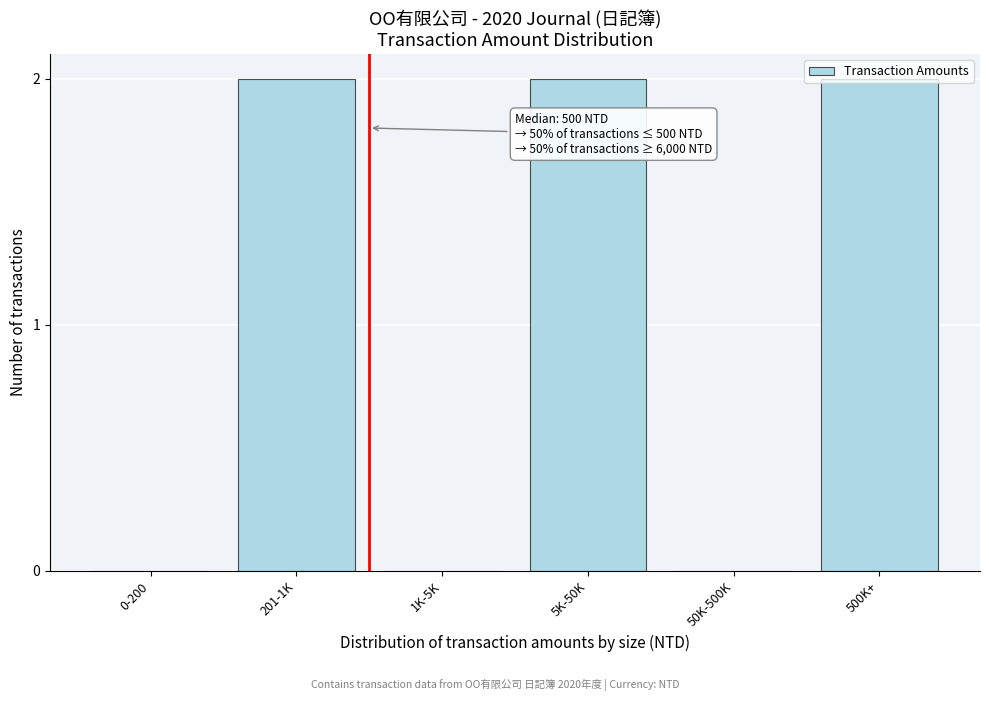

Approximately how many times larger is the value at 5K-50K compared to 201-1K?

1.0